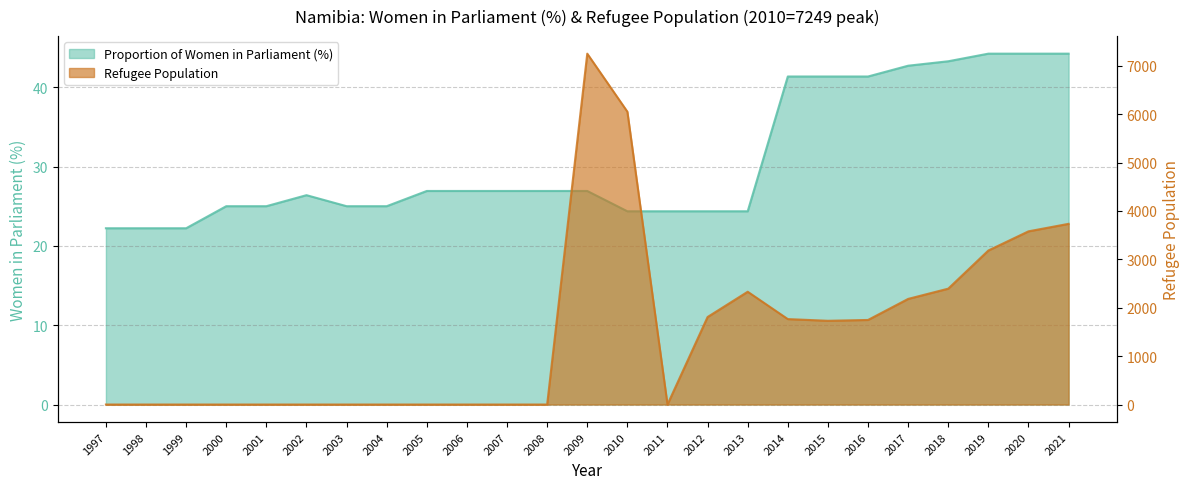

What is the difference between the second highest and minimum values in the Refugee Population series?

6050.0